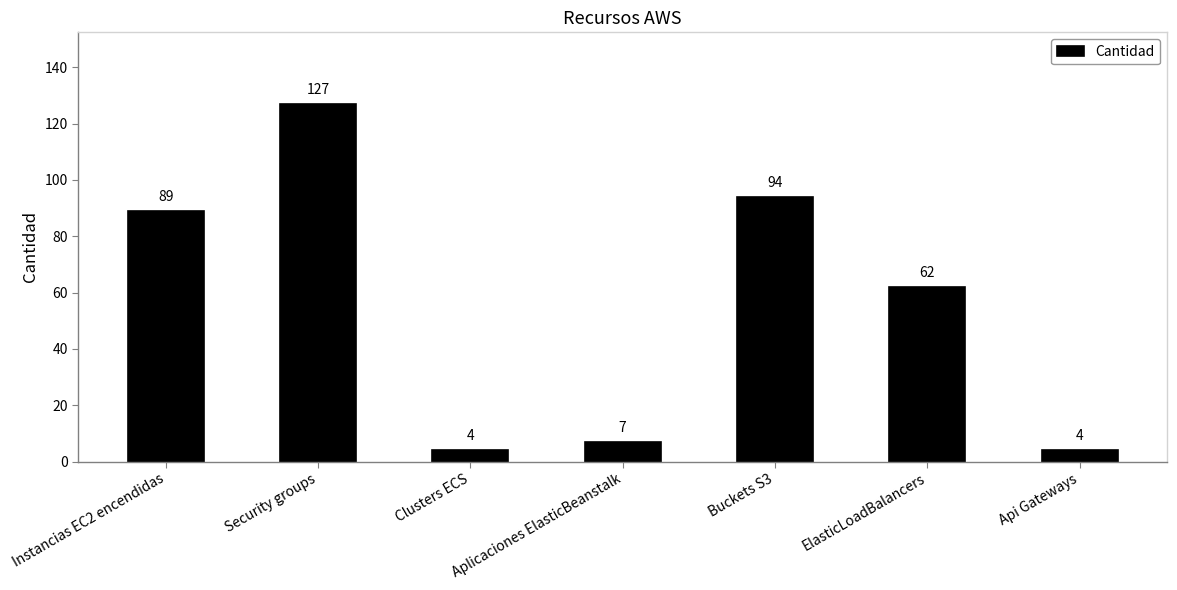

How many bars are there in total?

7